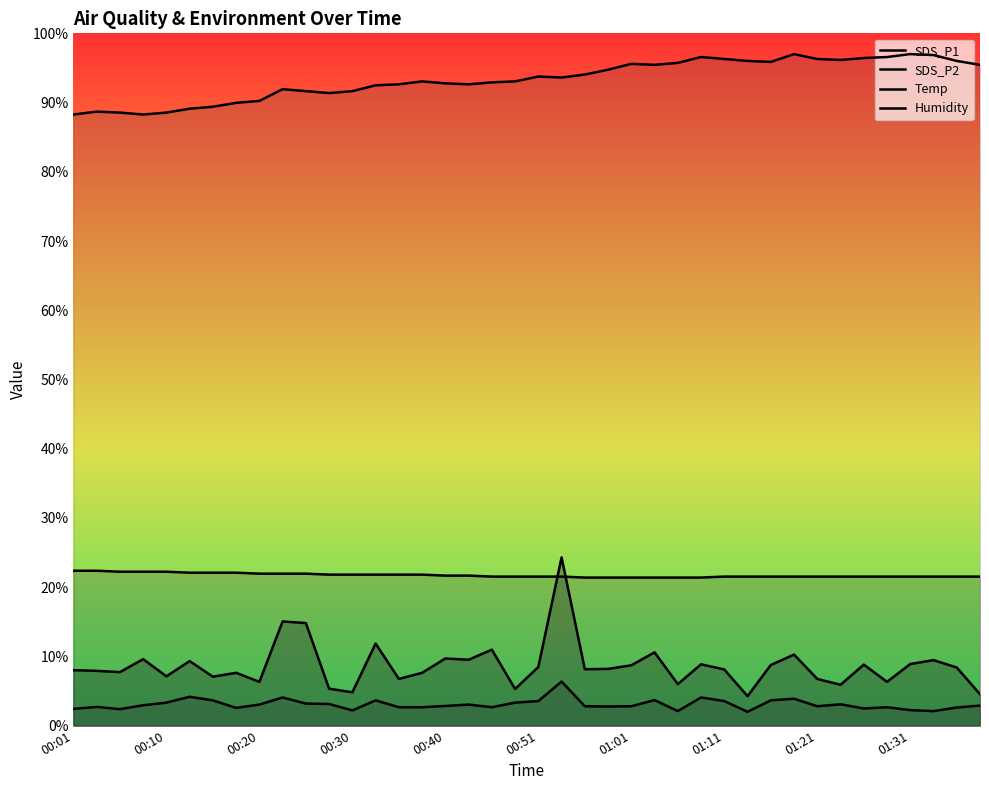

Does the chart display data point markers on the line(s)?

No